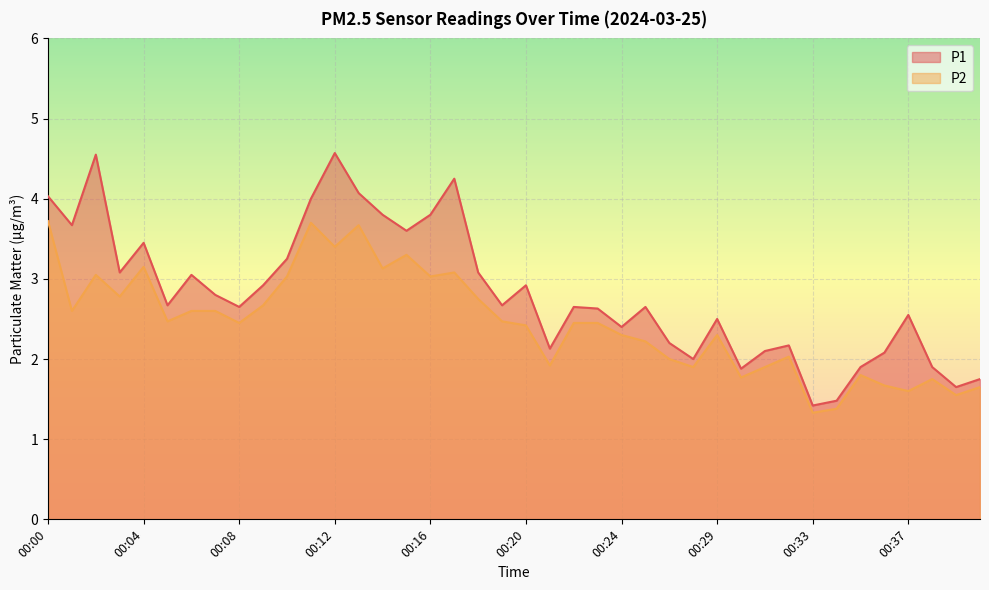

What is the spread (max minus min) of values at 00:10?

0.2